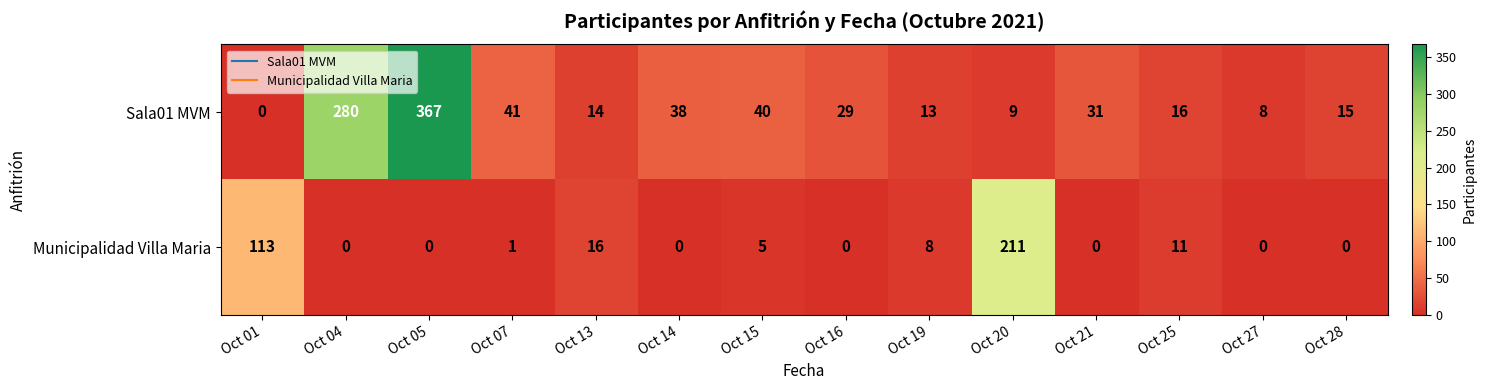

Which series has the largest range (max minus min)?

Sala01 MVM